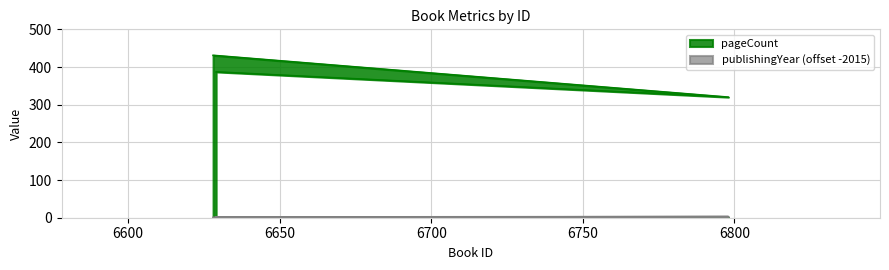

At which label does pageCount reach its minimum?

6798